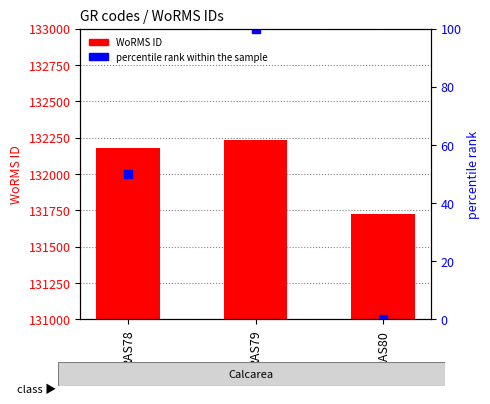

Reading left to right, transcribe all the data shown in this chart.

WoRMS ID: 132181	132233	131723
percentile rank within the sample: 50	100	0